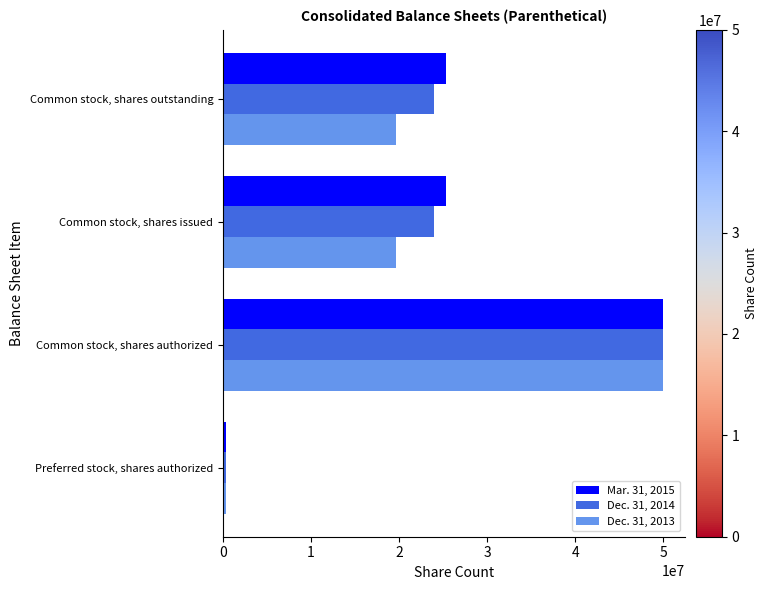

List the series in order of their overall mean, highest first.

Mar. 31, 2015, Dec. 31, 2014, Dec. 31, 2013